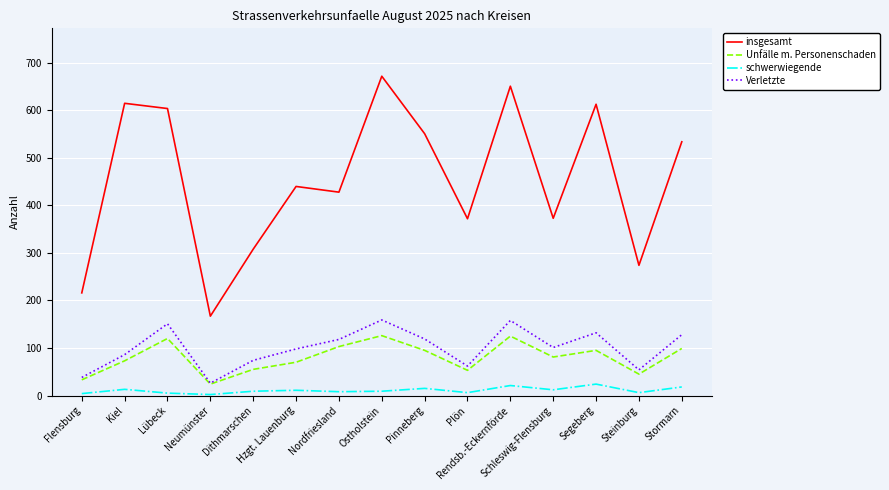

In Verletzte, how many points are higher than both neighbors (excluding endpoints)?

4